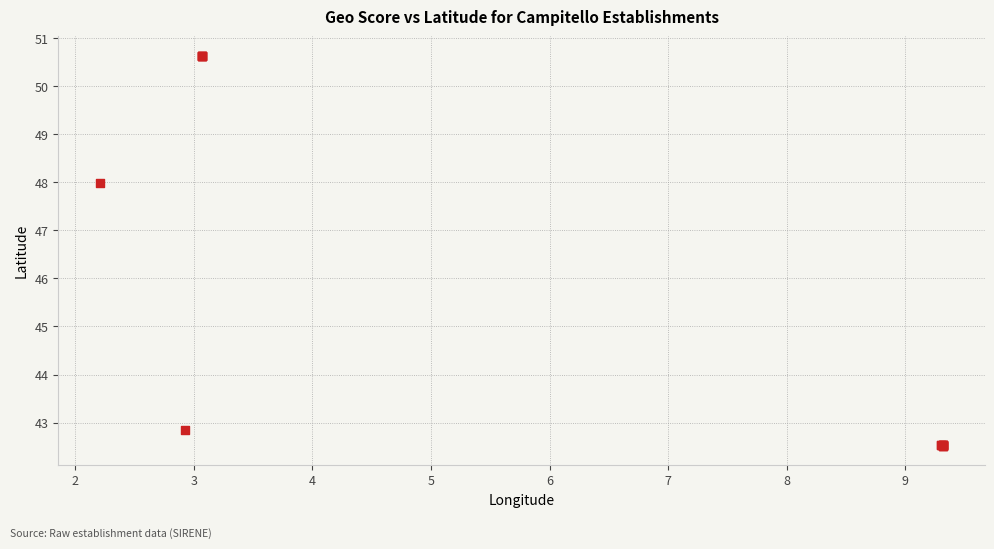

What Y value in the scatter plot is closest to 46?

48.0